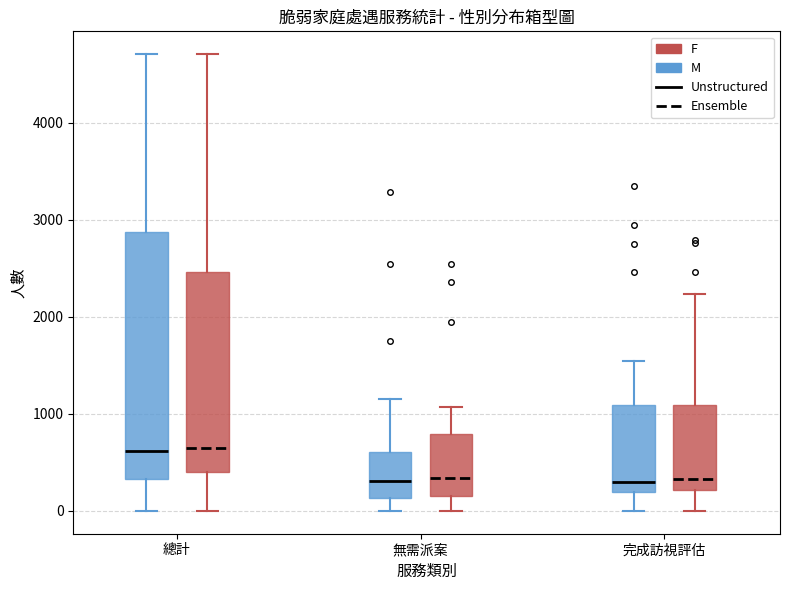

Comparing the boxes themselves (not the whiskers), which one is the tallest?

總計 (M)